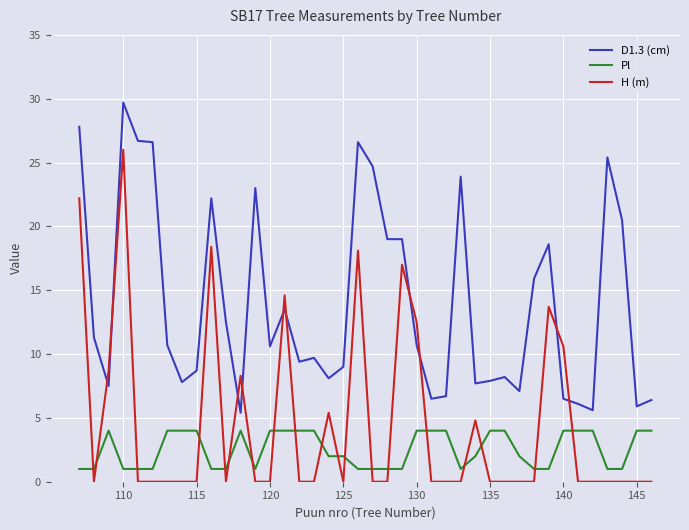

True or false: Pl and H (m) intersect in this chart.

True